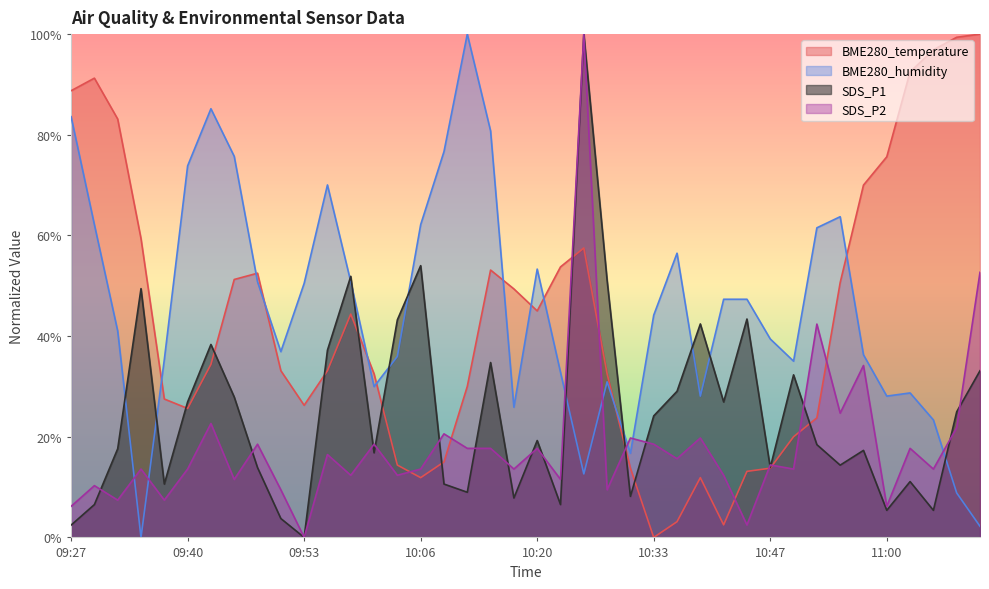

What is the label of the 28th point from the left?

10:38